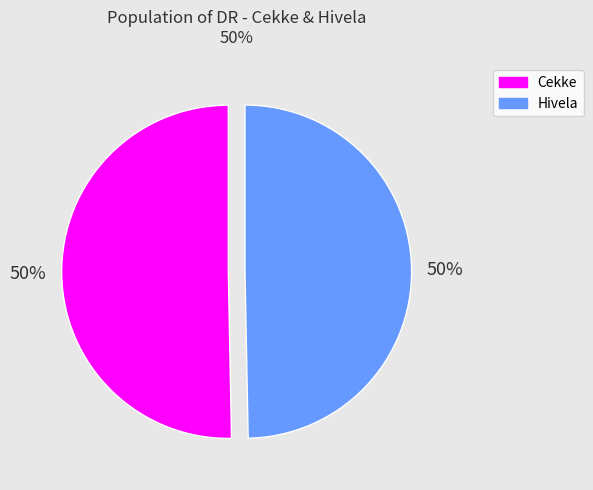

To the nearest percent, what is the average slice percentage?

50%